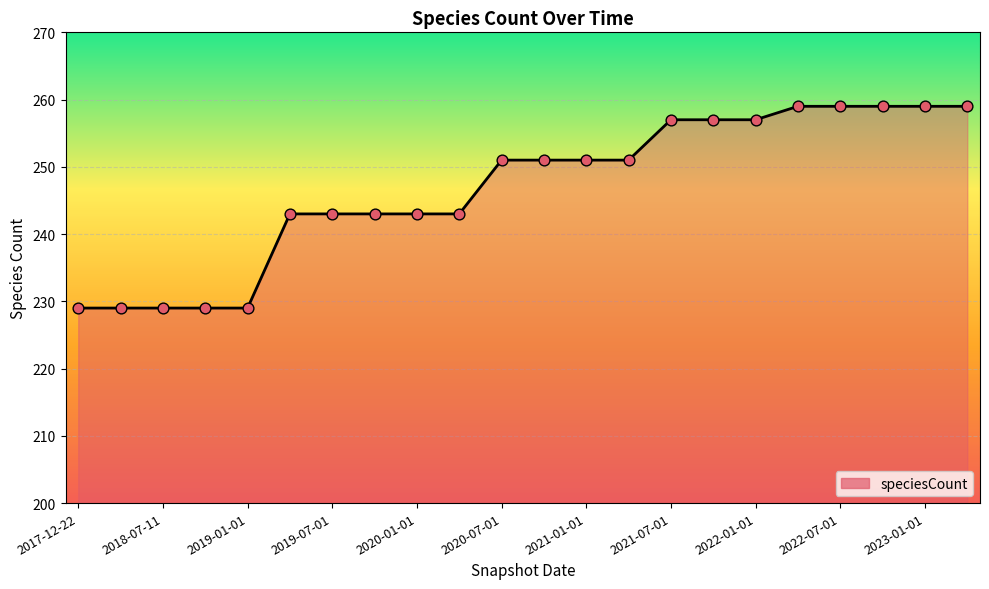

What is the difference between the maximum and minimum values?

30